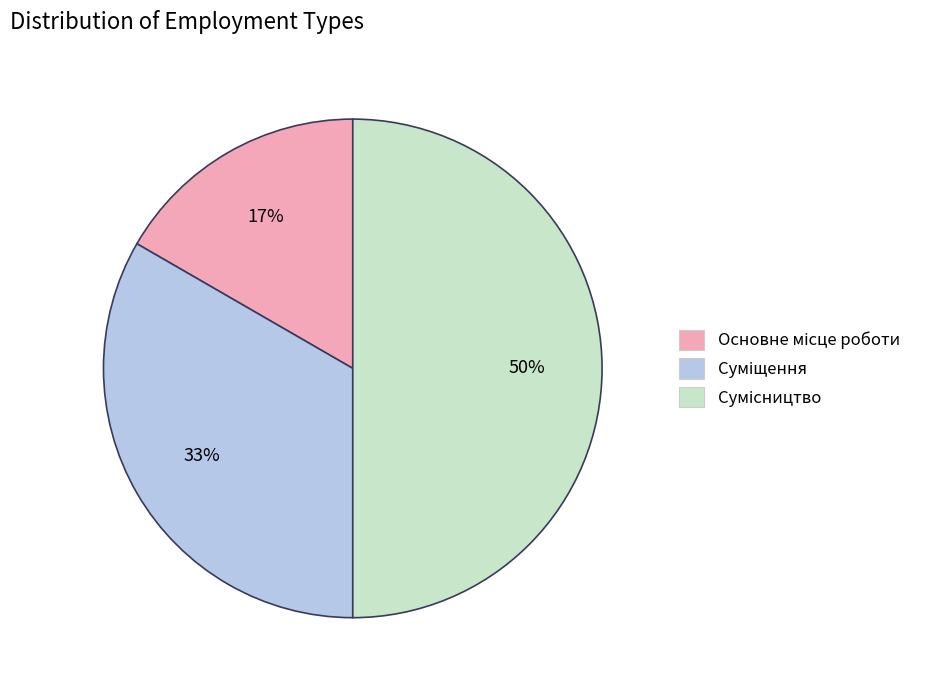

To the nearest percent, what is the average slice percentage?

33%